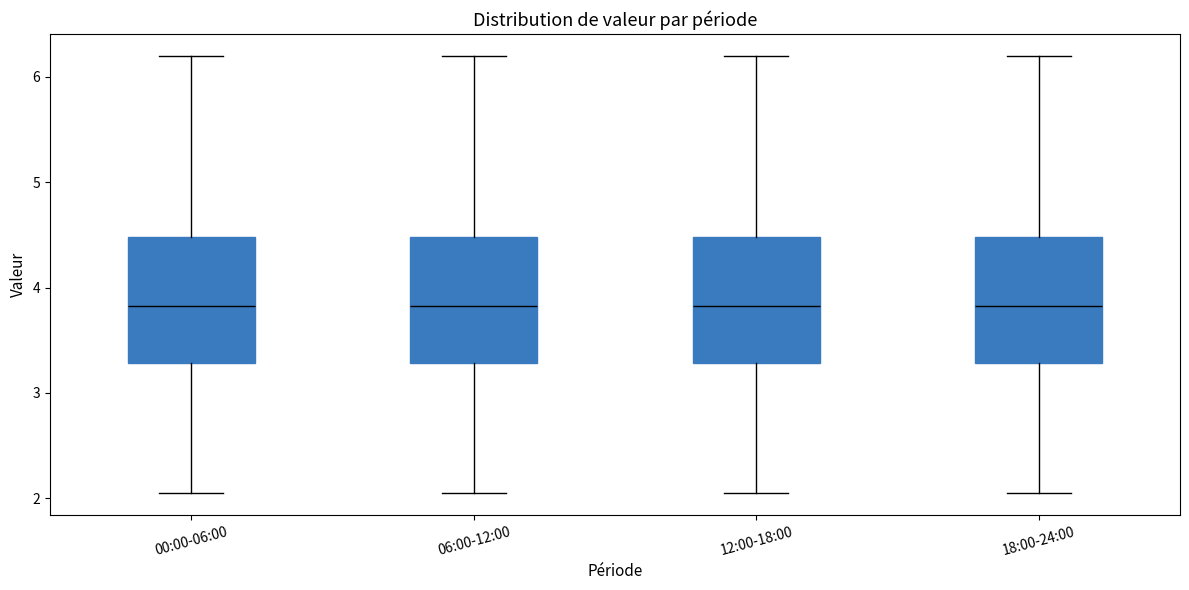

Reading left to right, read every box against the y-axis: the position of its median line, the range the box covers, and the ends of its whiskers. The values are not printed on the chart, so give them approximately, as read against the axis.

00:00-06:00: median 3.8, box 3.3 to 4.5, whiskers 2.1 to 6.2
06:00-12:00: median 3.8, box 3.3 to 4.5, whiskers 2.1 to 6.2
12:00-18:00: median 3.8, box 3.3 to 4.5, whiskers 2.1 to 6.2
18:00-24:00: median 3.8, box 3.3 to 4.5, whiskers 2.1 to 6.2